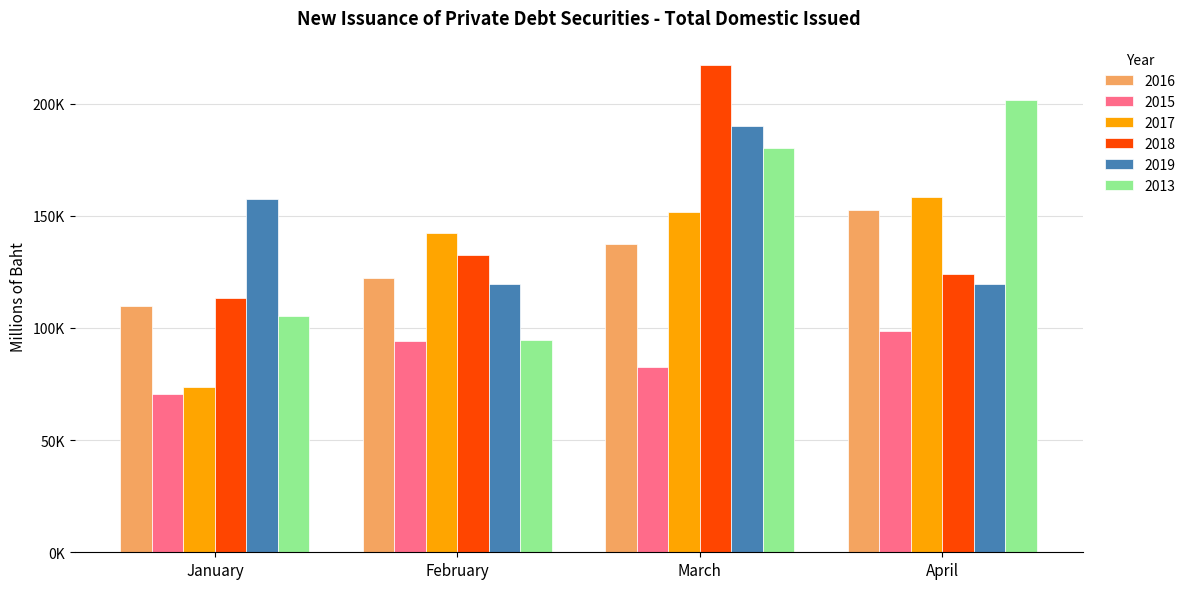

At April, list the series in order from largest to smallest.

2013, 2017, 2016, 2018, 2019, 2015